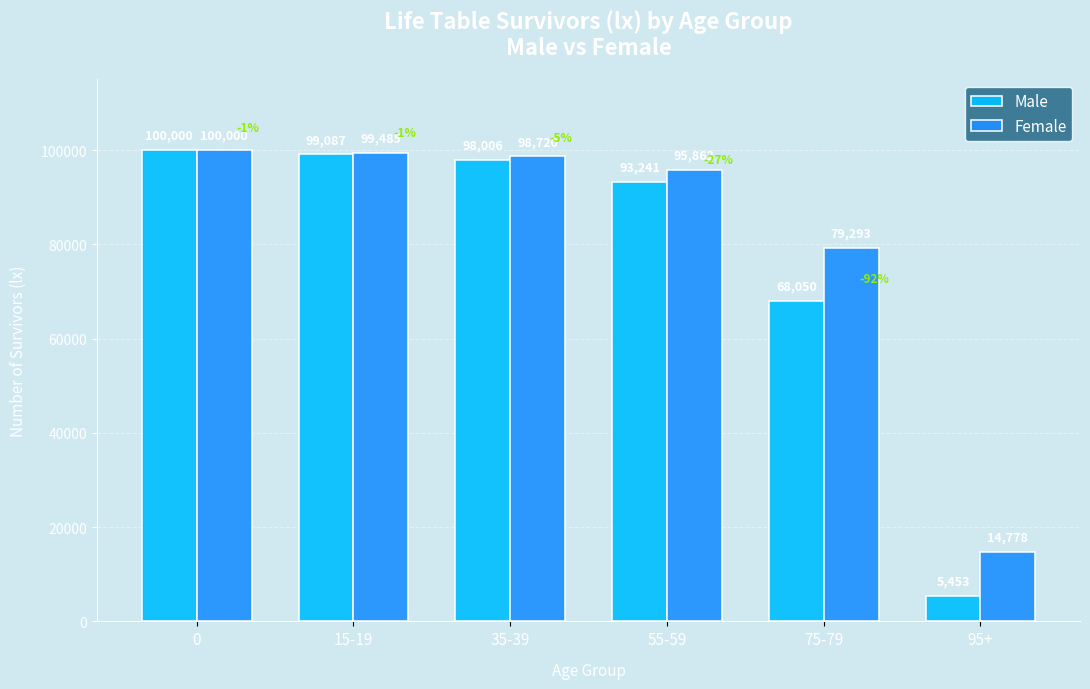

What is the total value across all series at 0?

200000